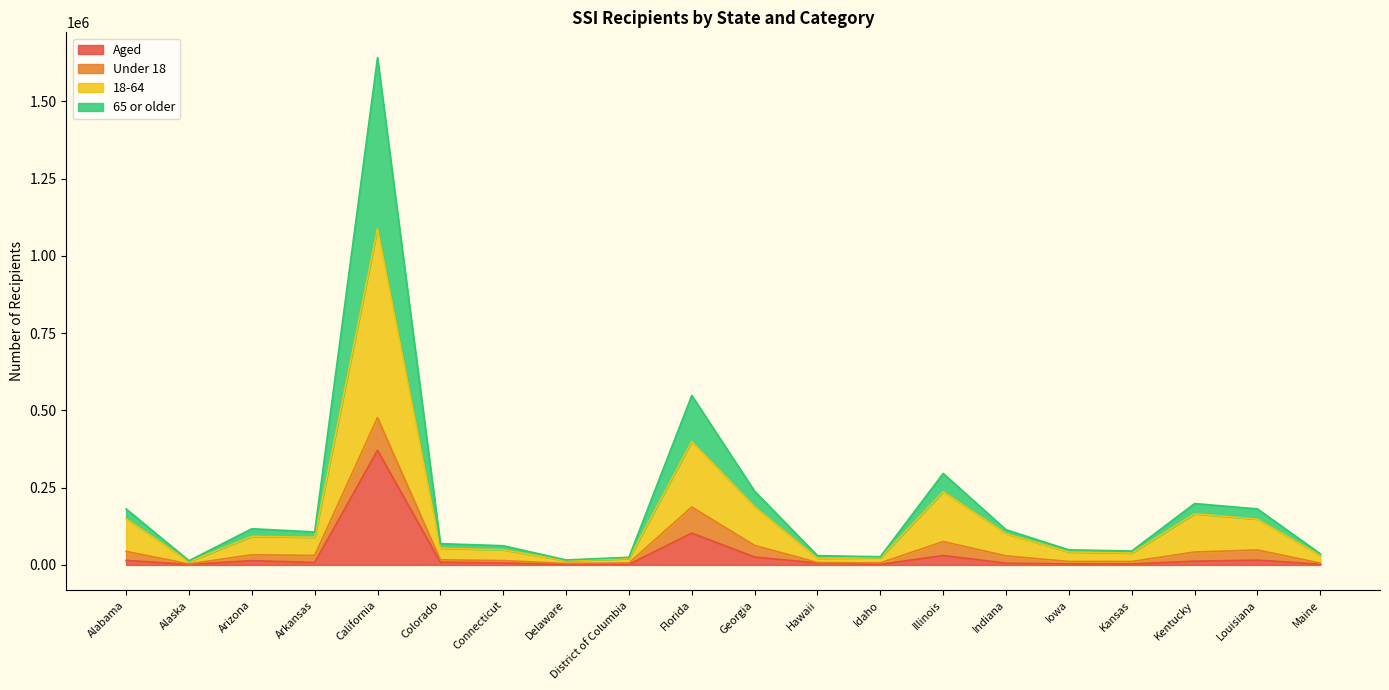

Is it true that 18-64 equals 21407 at Hawaii?

True